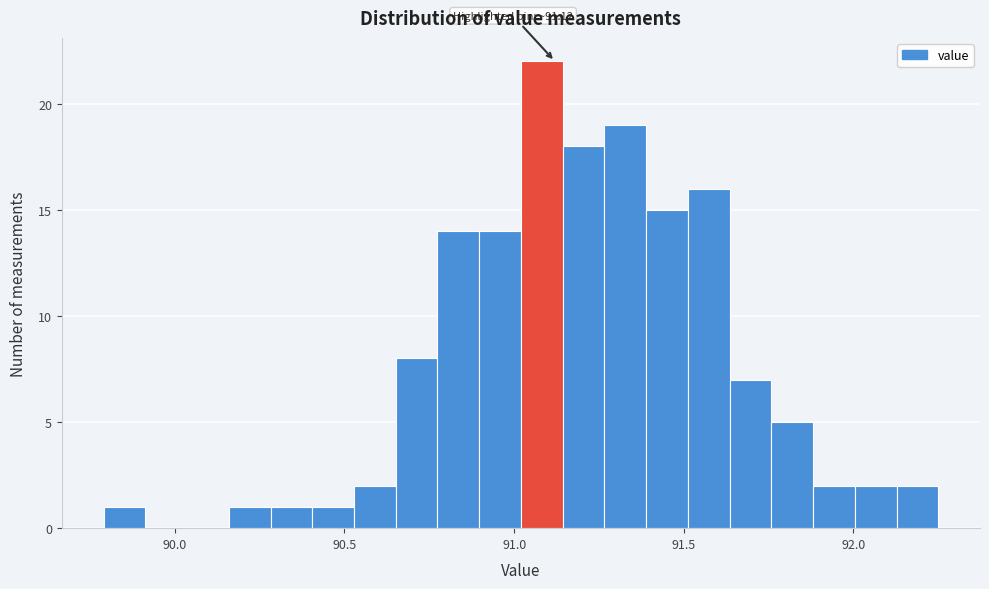

Read against the x-axis, roughly where is the centre of the tallest bar?

91.10